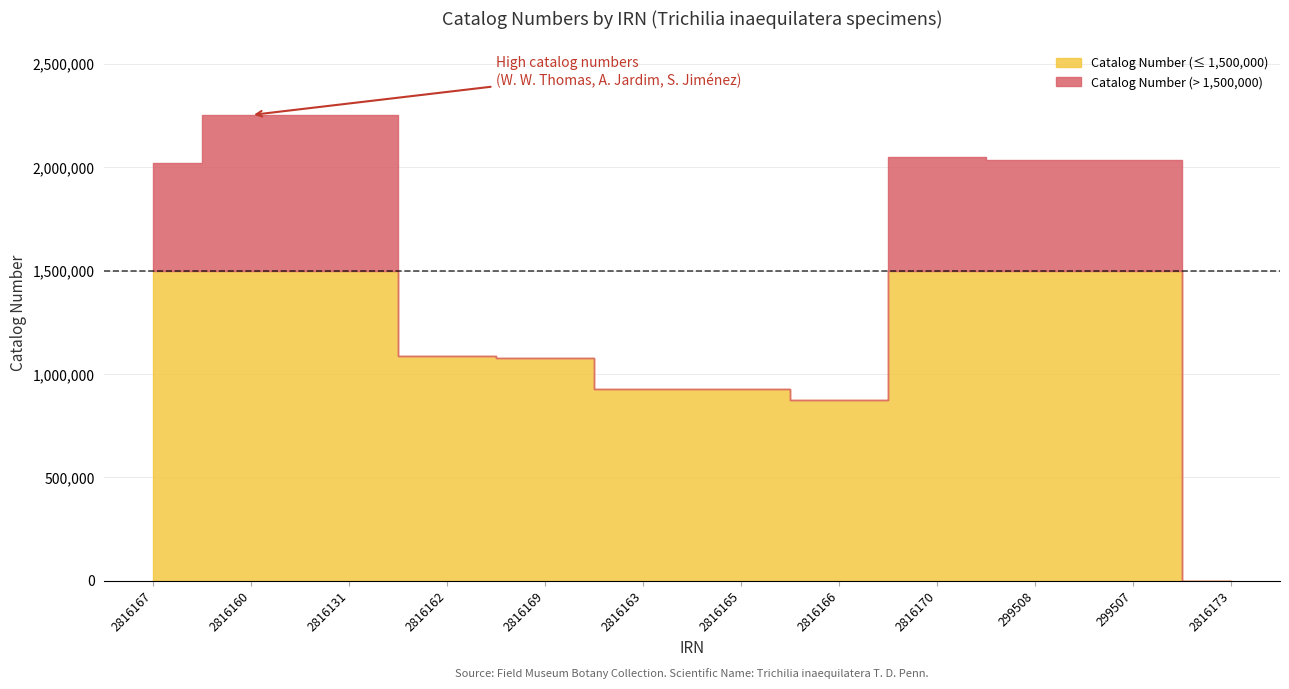

Between 2816170 and 2816162, which is larger?

2816170